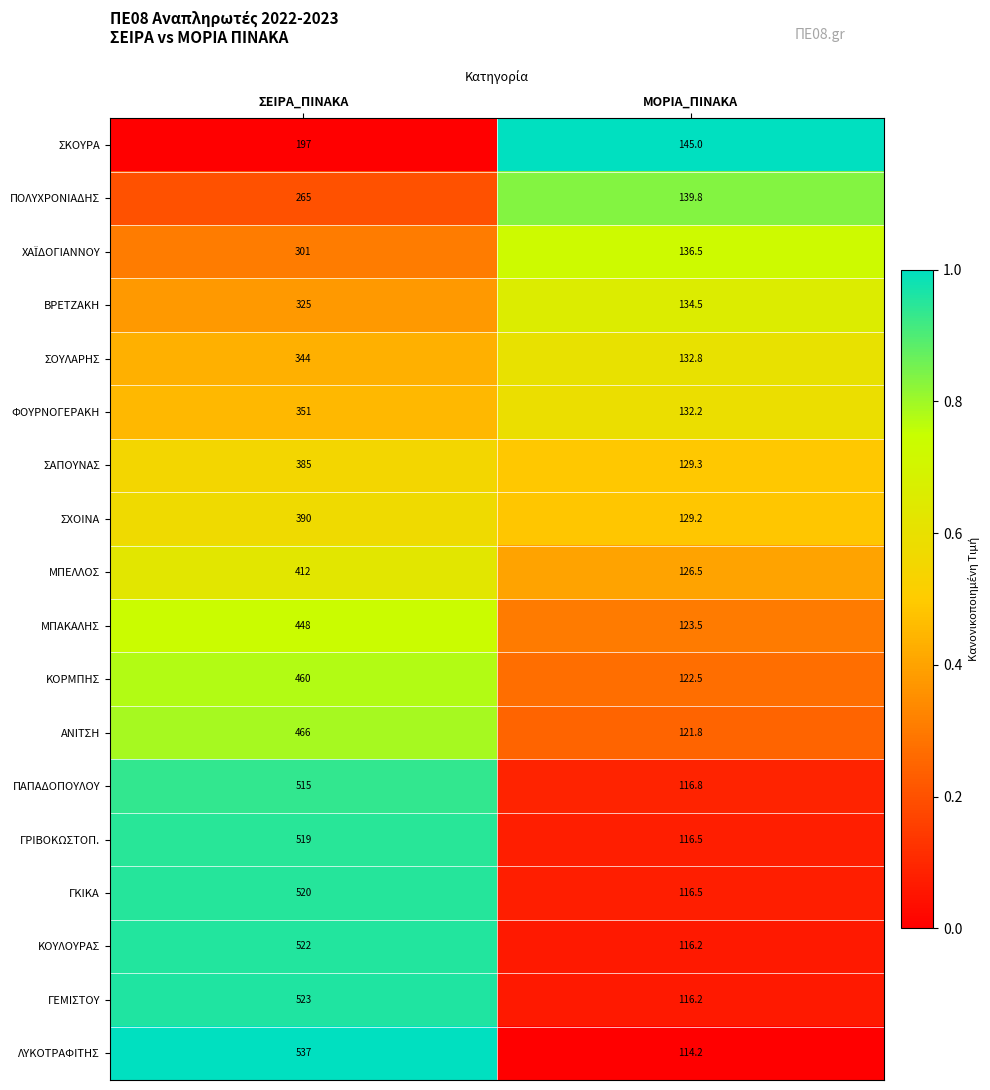

What is the total value across all series at ΜΟΡΙΑ_ΠΙΝΑΚΑ?

2270.0